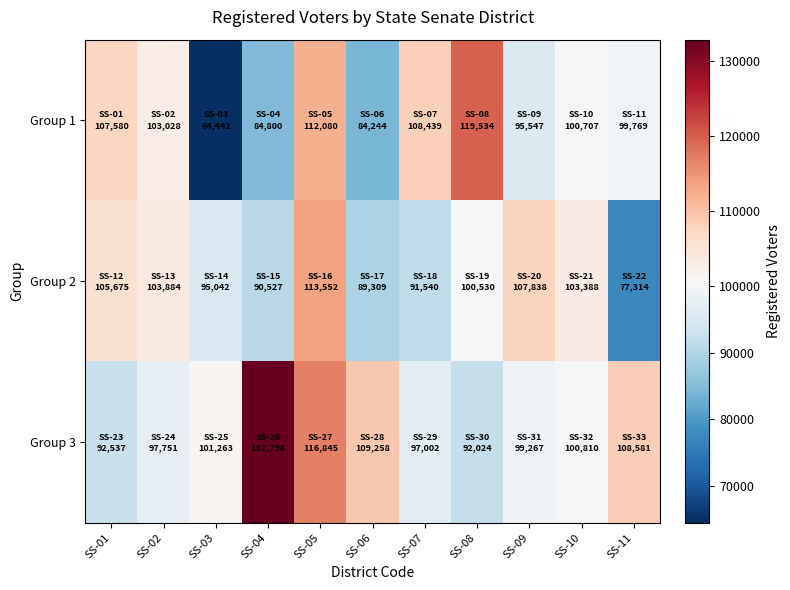

Between SS-11 and SS-02, which is larger?

SS-02